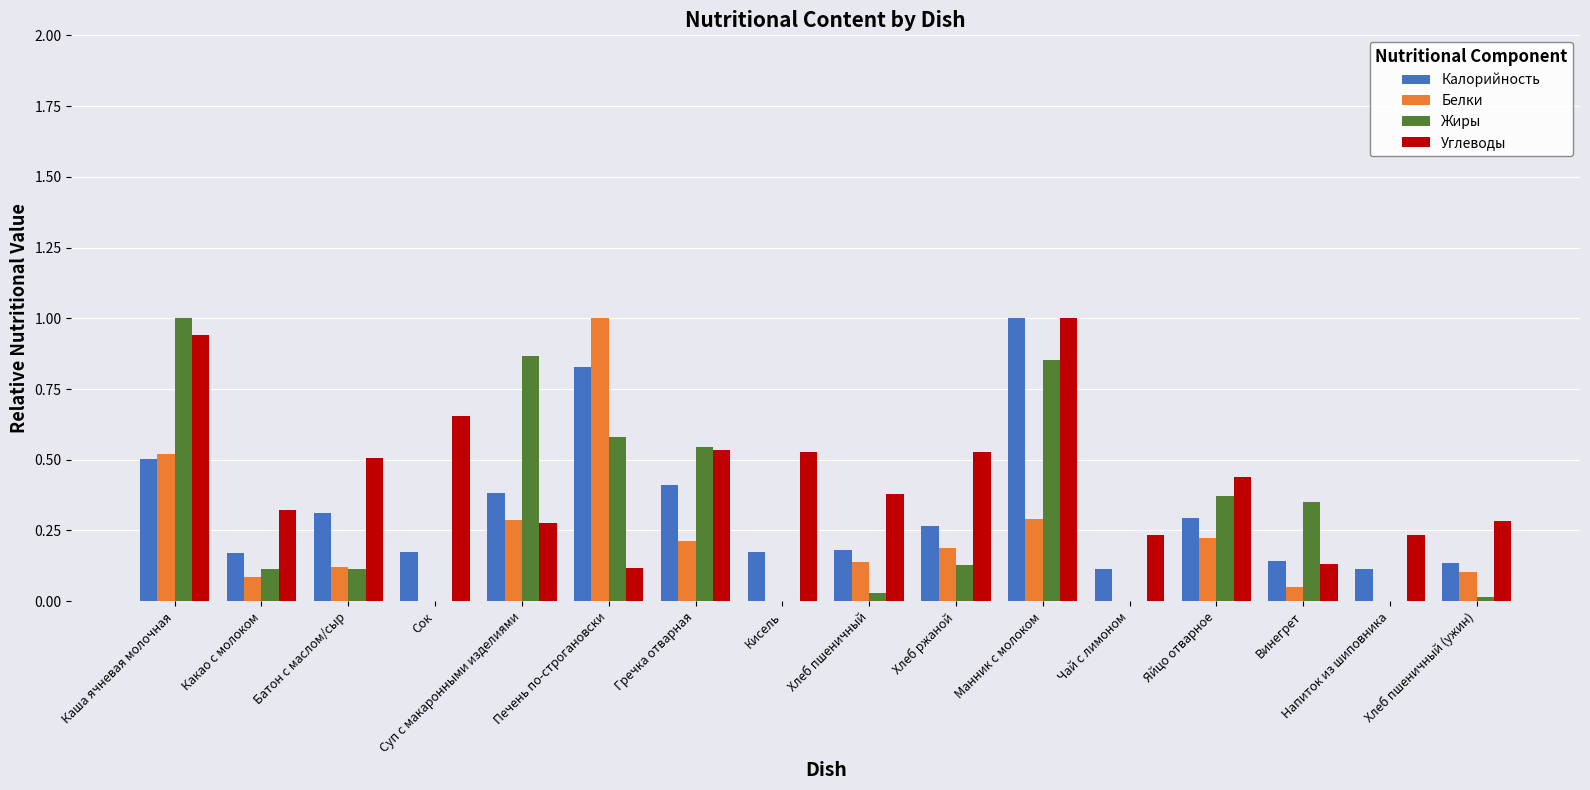

Count the number of categories in the chart.

16